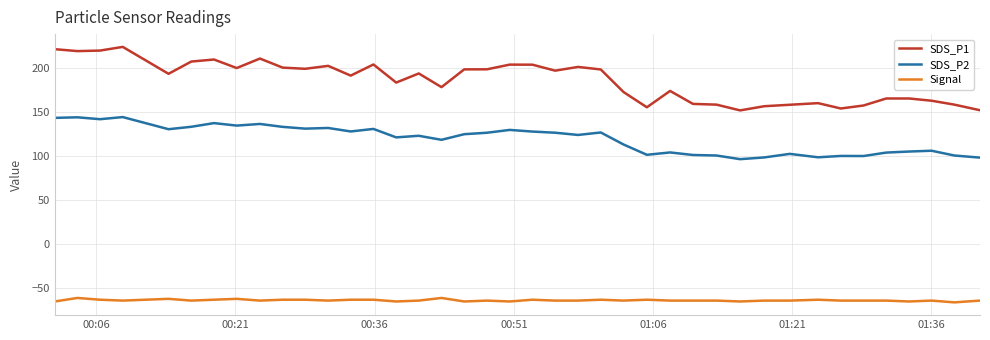

True or false: SDS_P1 and Signal intersect in this chart.

False